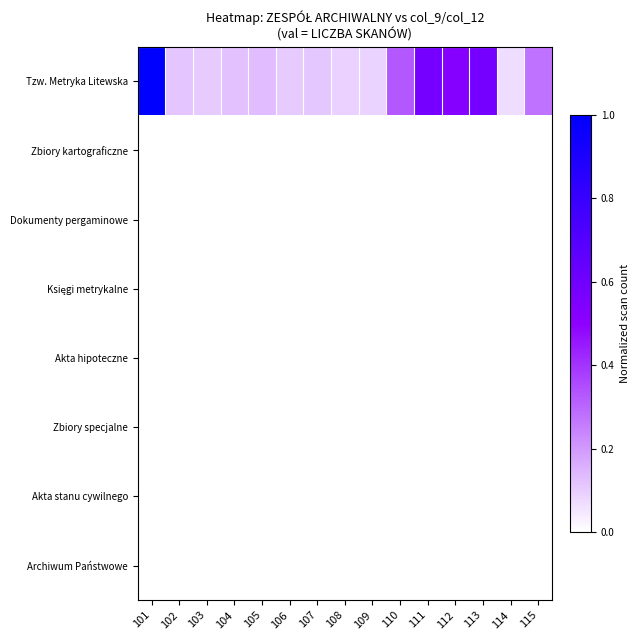

How many series are shown in this chart?

8